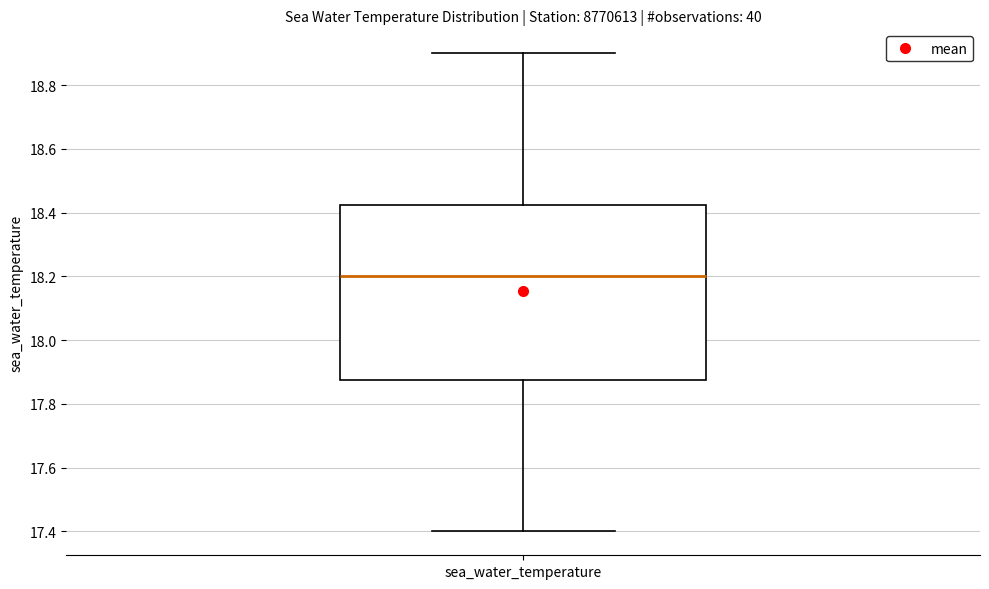

Where does the median line of the box for sea_water_temperature sit on the y-axis? The values are not printed on the chart, so give them approximately, as read against the axis.

18.20